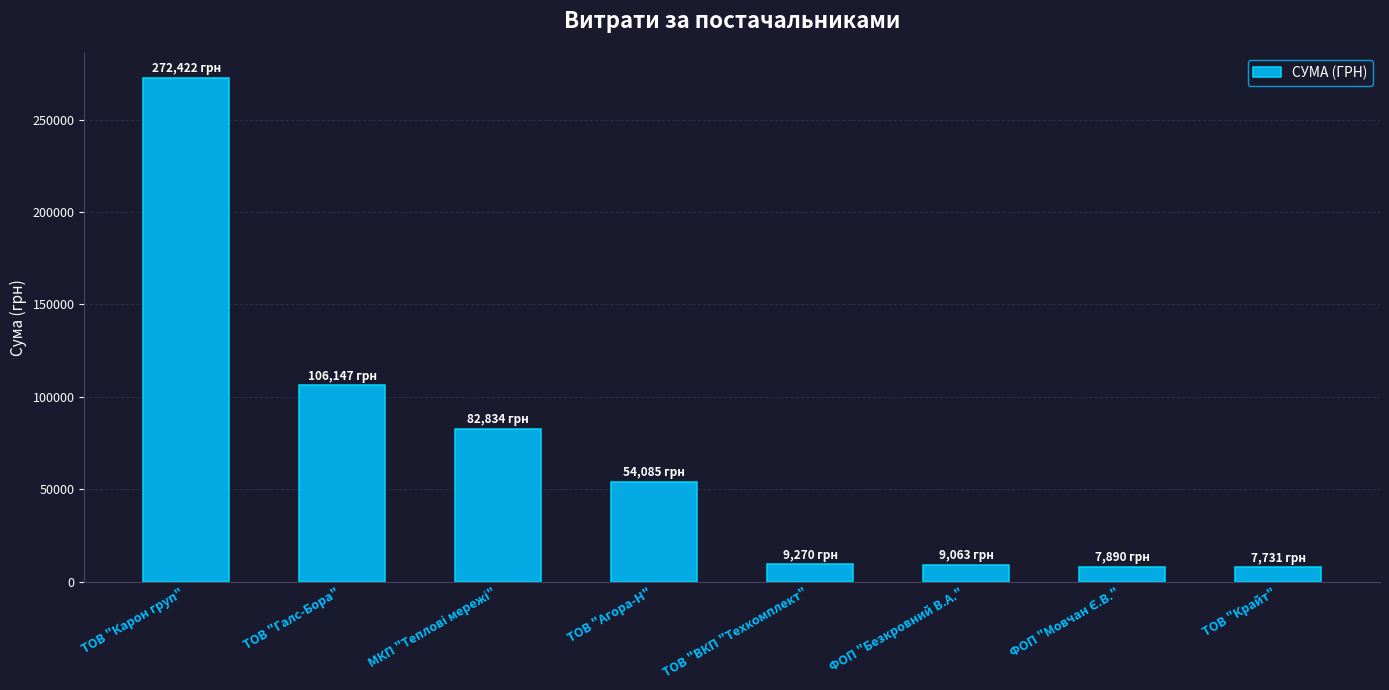

What is the difference between the values at ТОВ "Карон груп" and ФОП "Безкровний В.А."?

263359.2